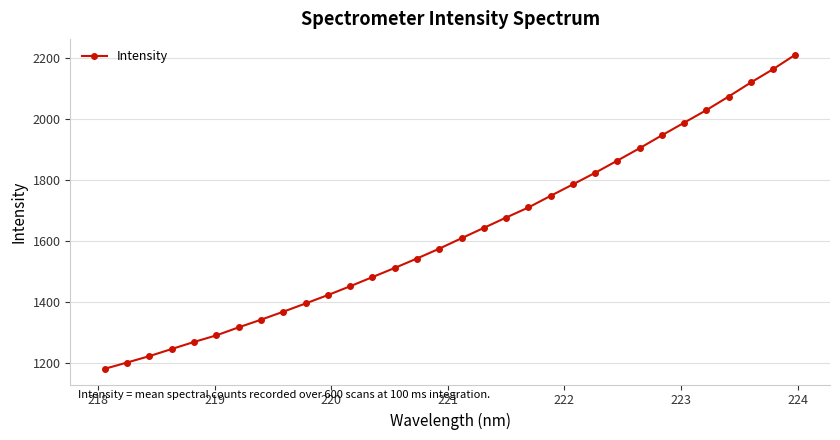

What is the greatest value displayed?

2210.3